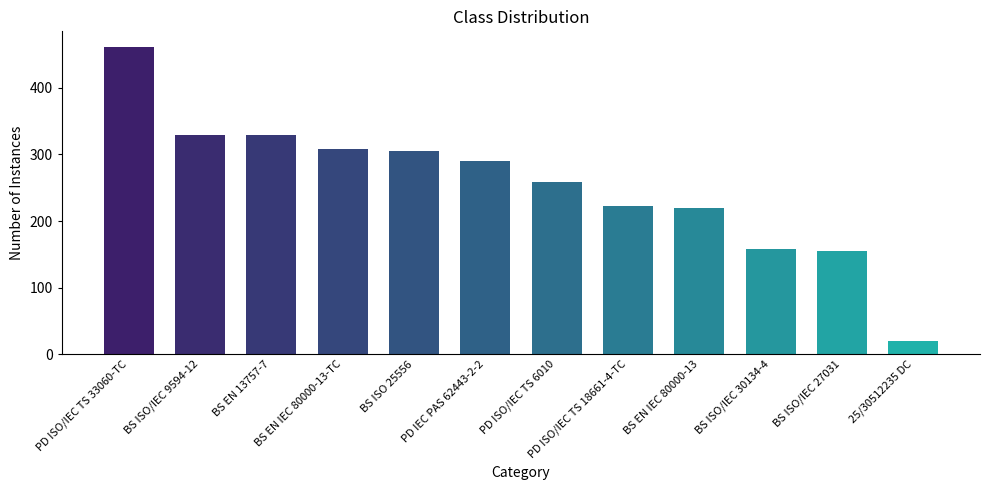

What is the sum of all values?

3059